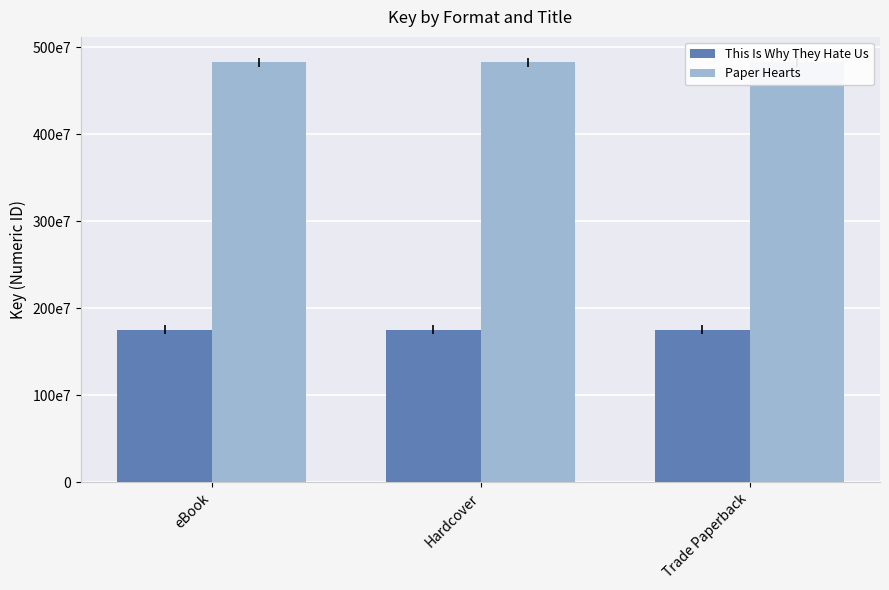

What is the approximate value of Paper Hearts at eBook?

482483790